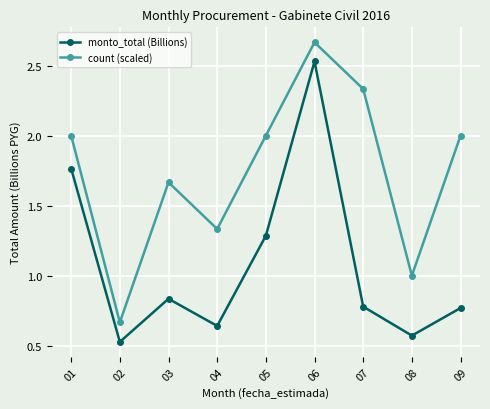

Is it true that monto_total (Billions) equals 0.2 at 09?

False